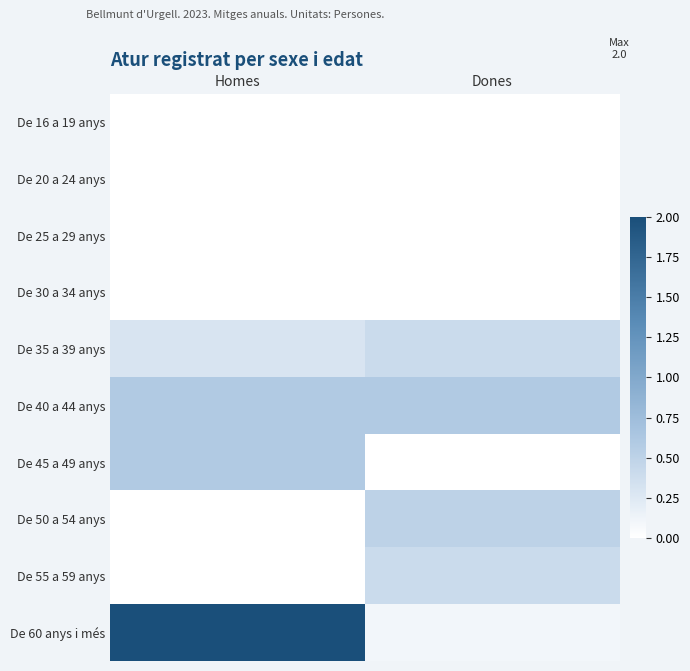

What is the total value across all series at Dones?

2.0